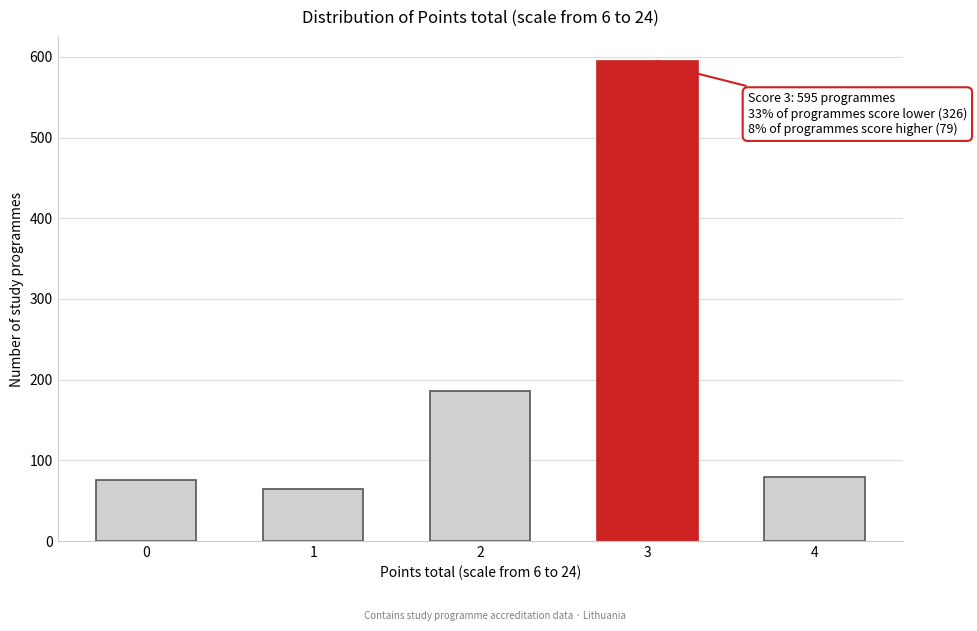

Reading left to right, transcribe all the data shown in this chart.

76	64	186	595	79